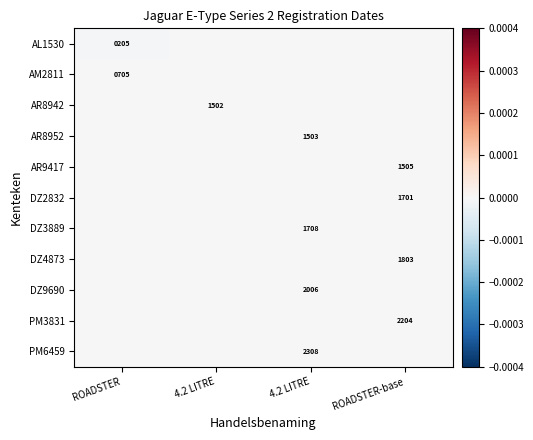

How many data points in AR8942 are less than 0?

1